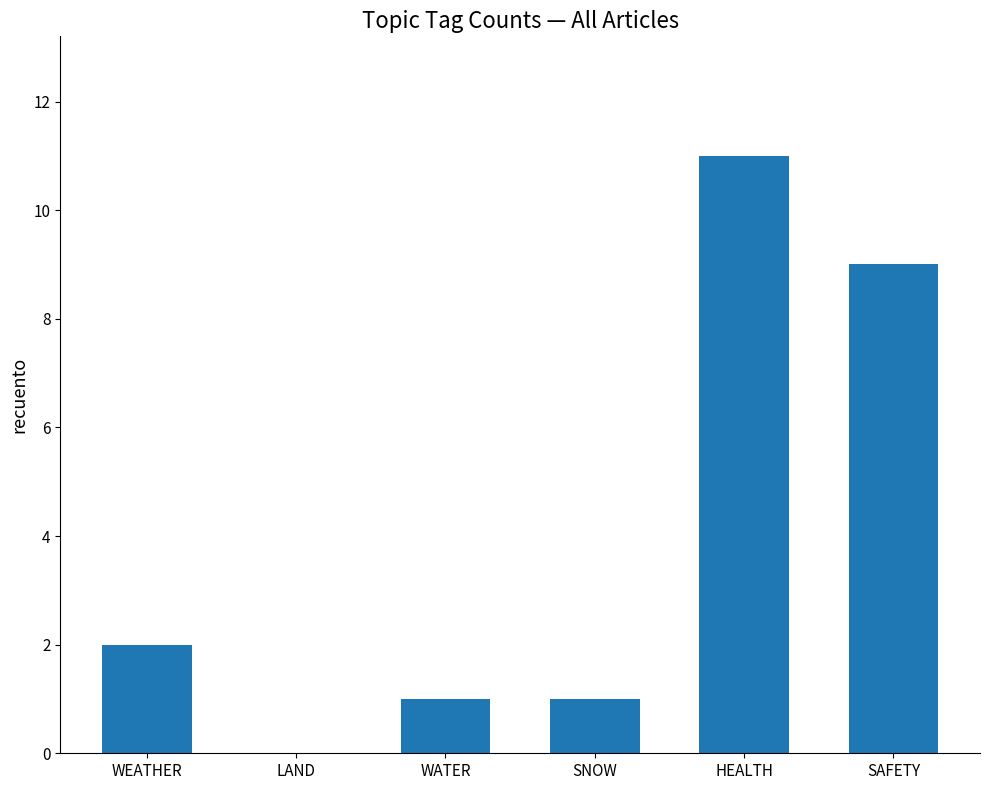

What is the sum of all values?

24